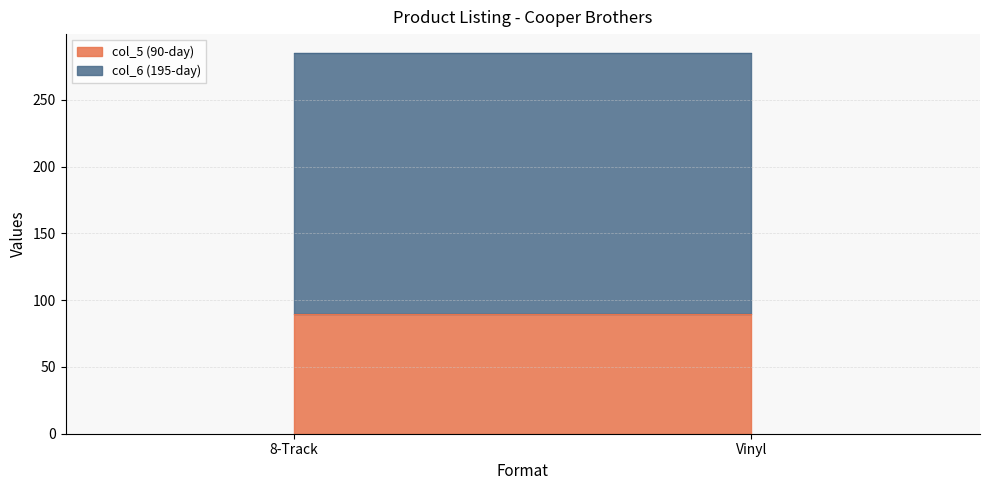

Is the value of col_6 at 8-Track greater than the value of col_5 at 8-Track?

Yes